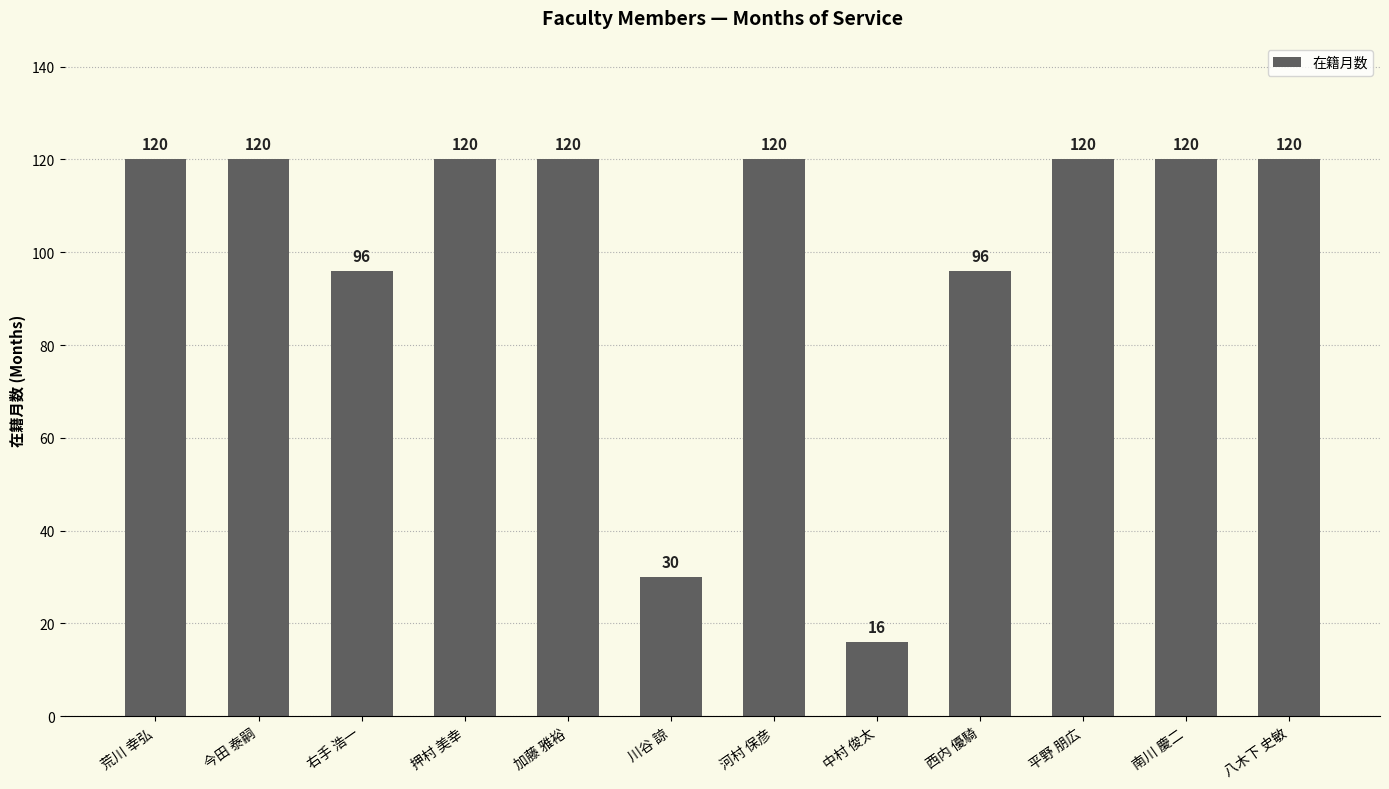

What is the sum of all values?

1198